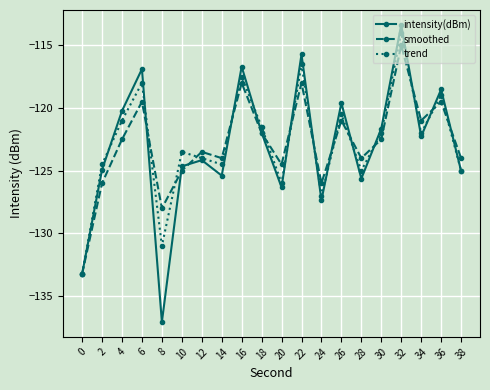

At which label does trend reach its peak?

32